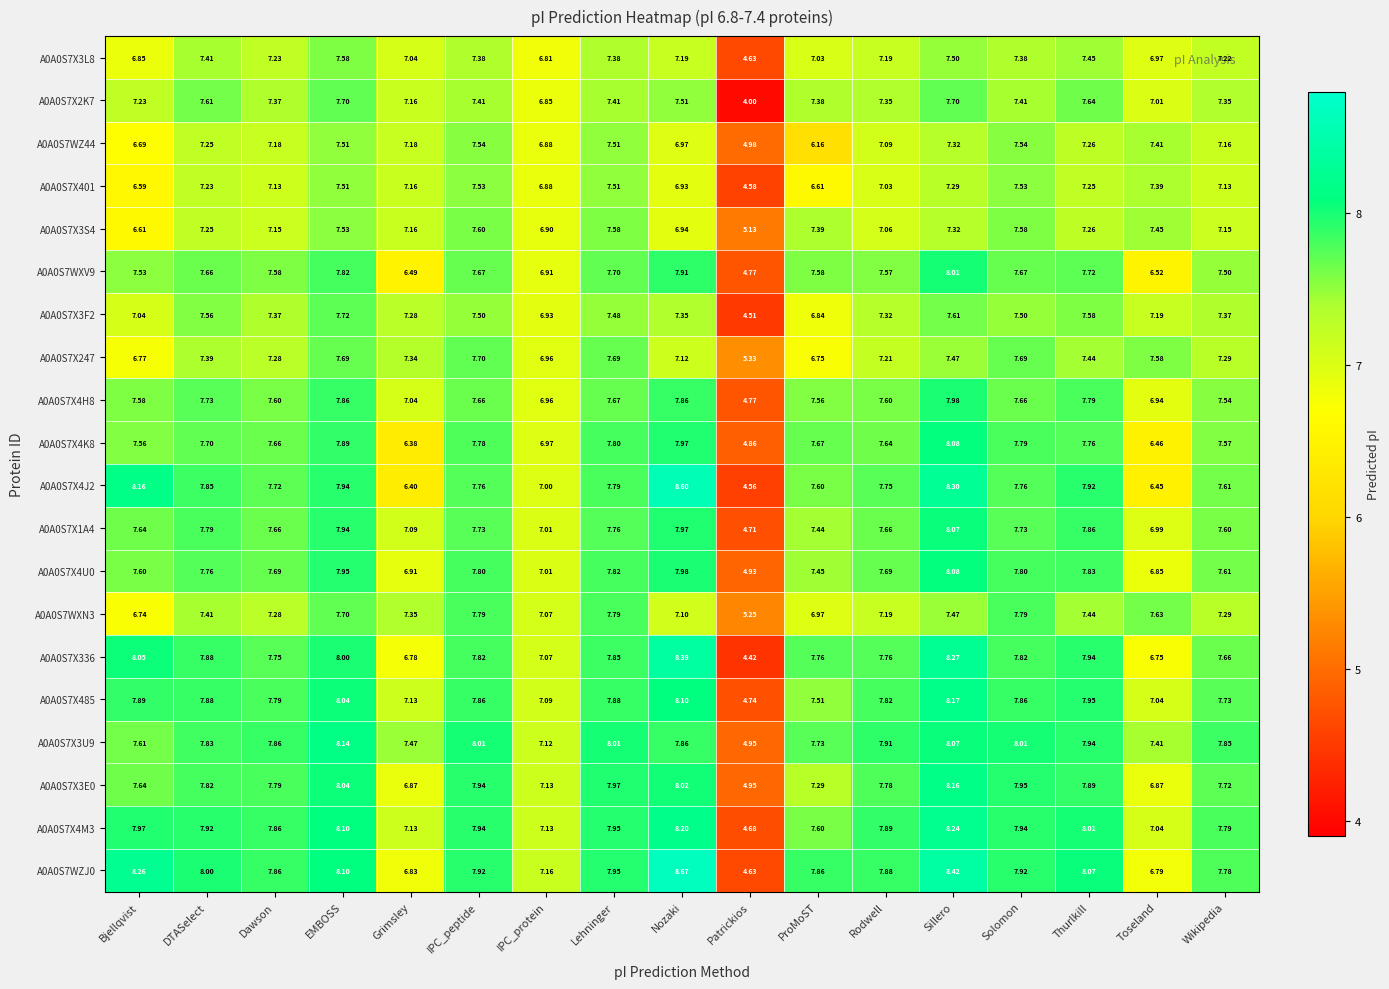

Which category has the lowest value across all series?

Patrickios